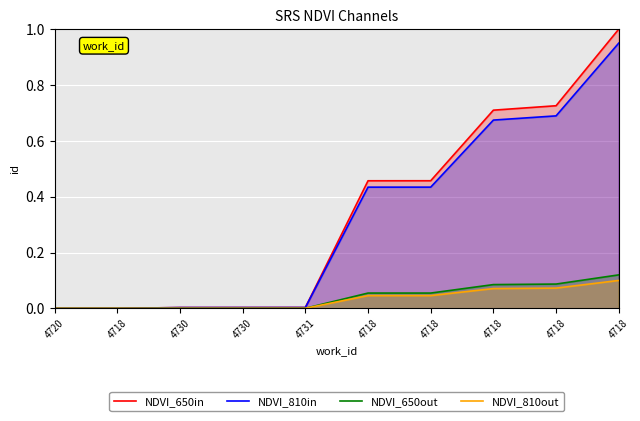

How many values in the NDVI_650out series exceed 0?

9